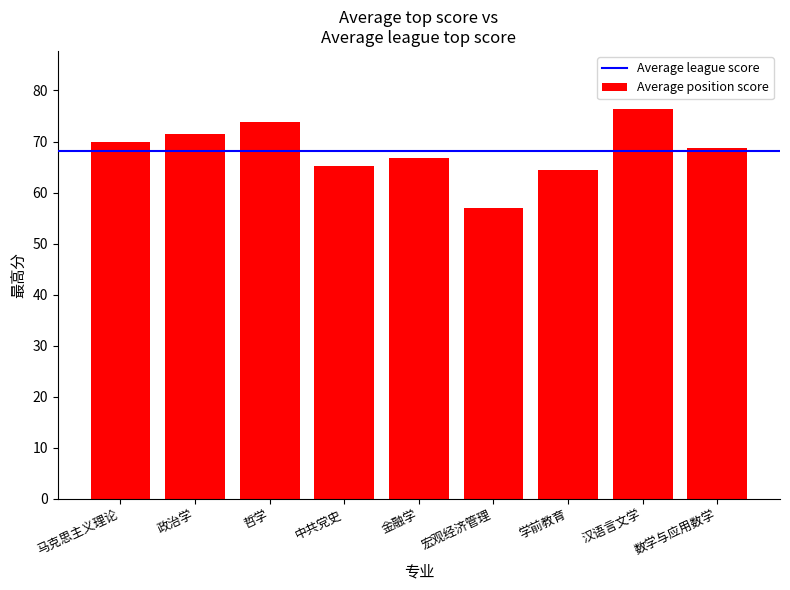

At which category does the chart reach its peak across all series?

汉语言文学